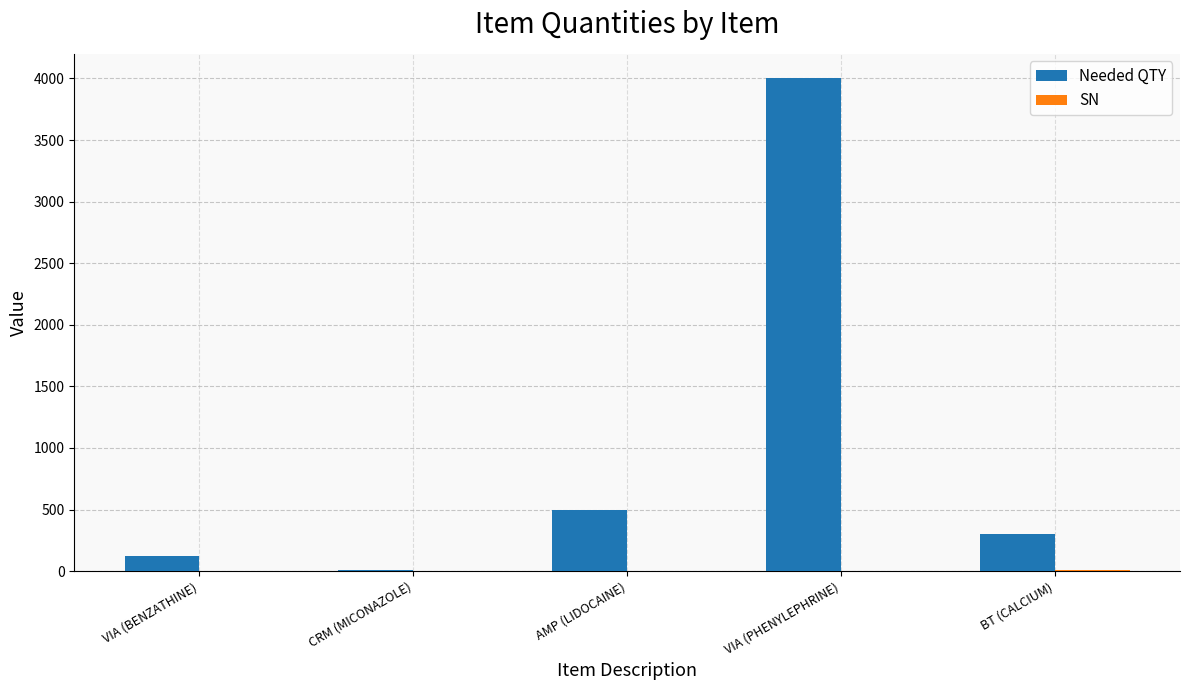

Where is Needed QTY nearest to the value 2005?

AMP (LIDOCAINE)